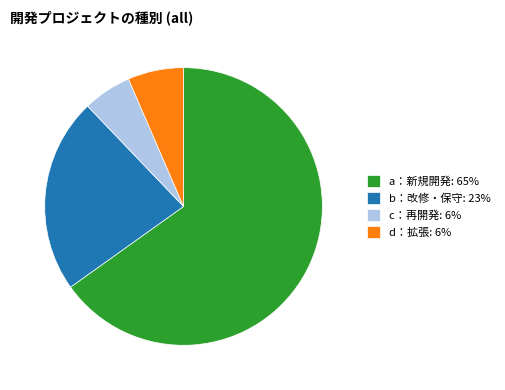

True or false: c：再開発: 6% accounts for 6% of the total.

True